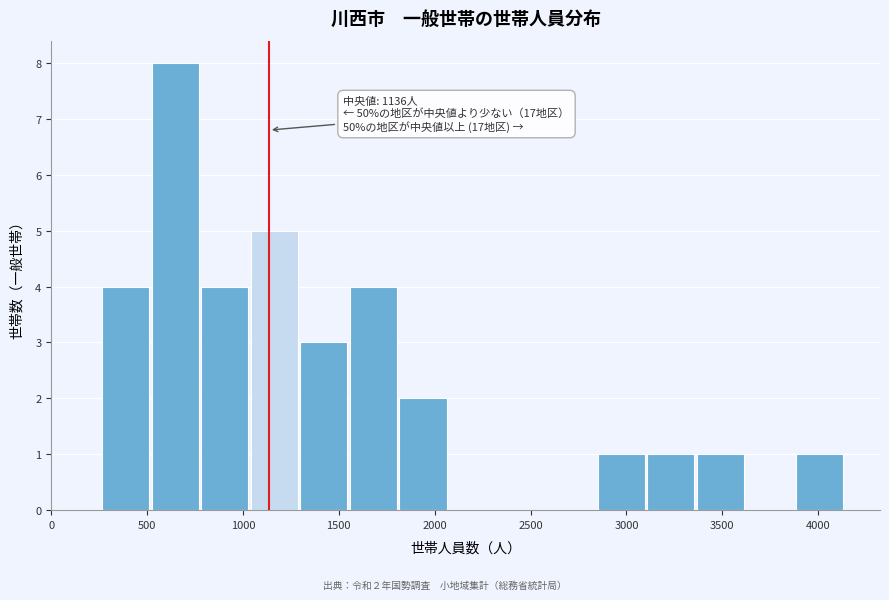

Over which range of the x-axis is the bar tallest?

500 to 800